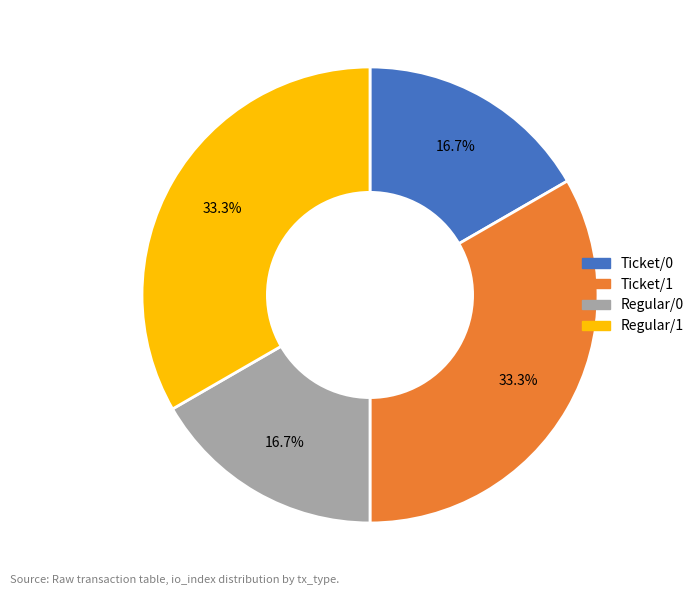

Does any single category account for the majority?

No